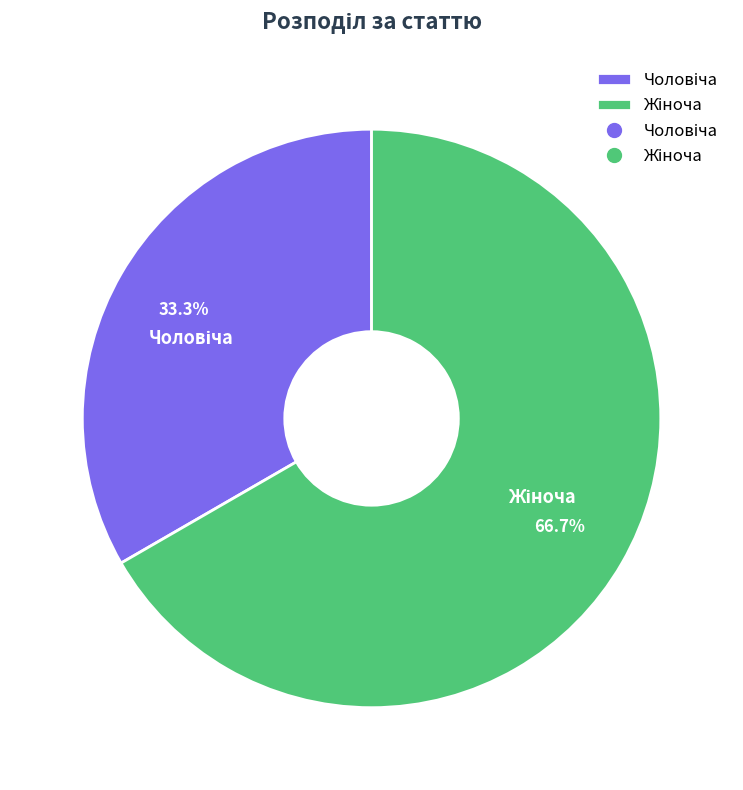

Is there a majority slice in this chart?

Yes